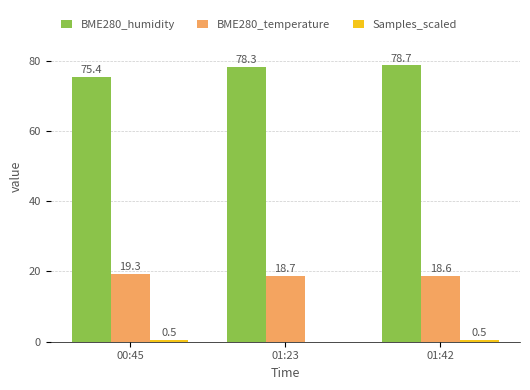

Which series has the largest total across all categories?

BME280_humidity